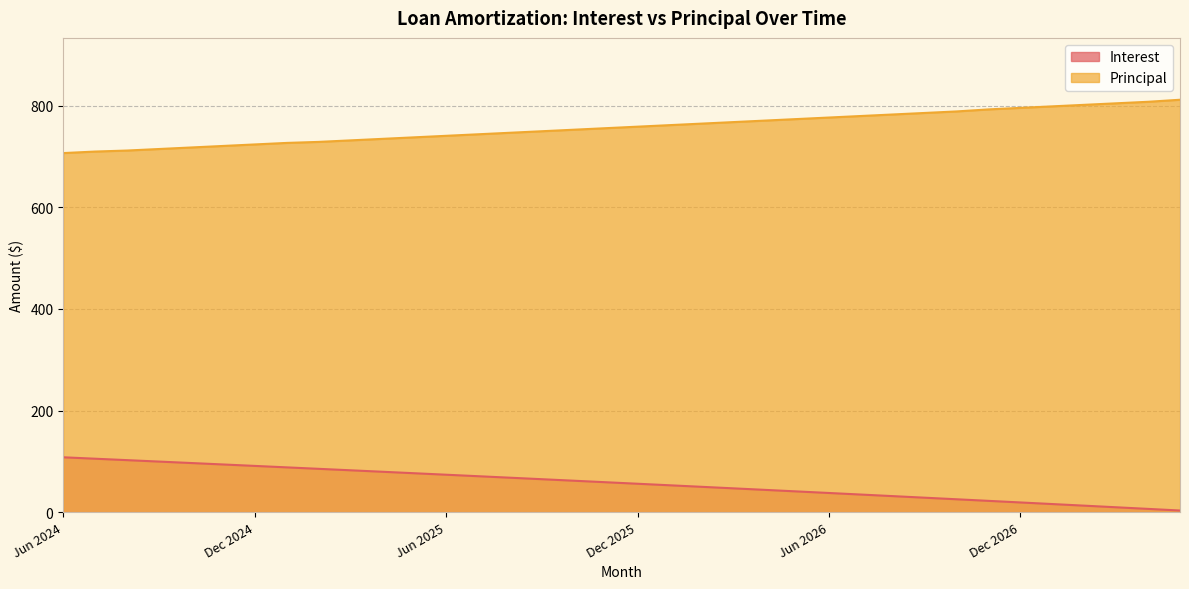

Which series has the largest total across all categories?

Principal